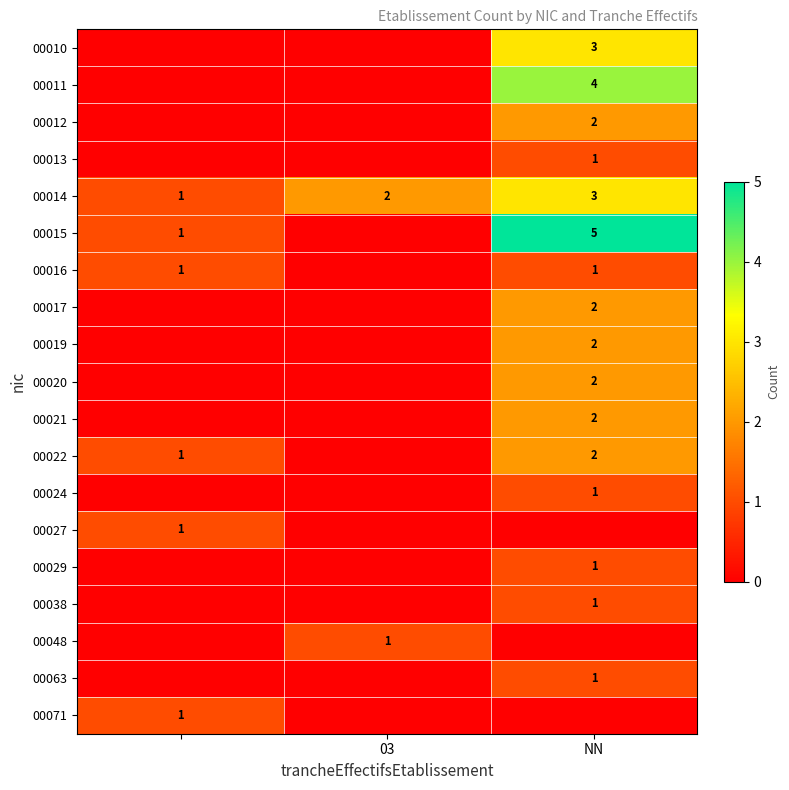

Is it true that 00010 equals 1 at NN?

False